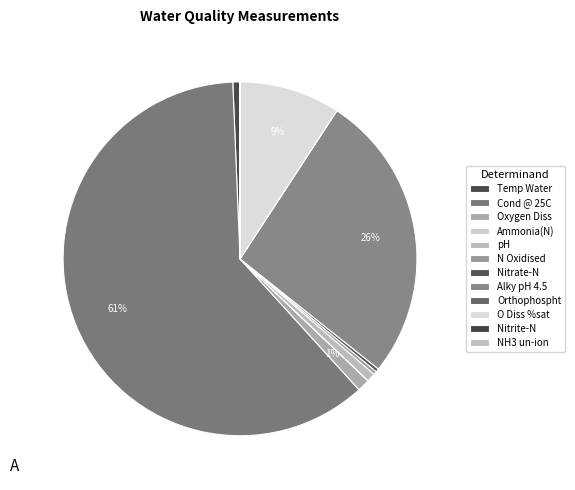

Rank the categories by value from lowest to highest.

NH3 un-ion, Nitrite-N, Orthophospht, Ammonia(N), Nitrate-N, N Oxidised, Temp Water, pH, Oxygen Diss, O Diss %sat, Alky pH 4.5, Cond @ 25C